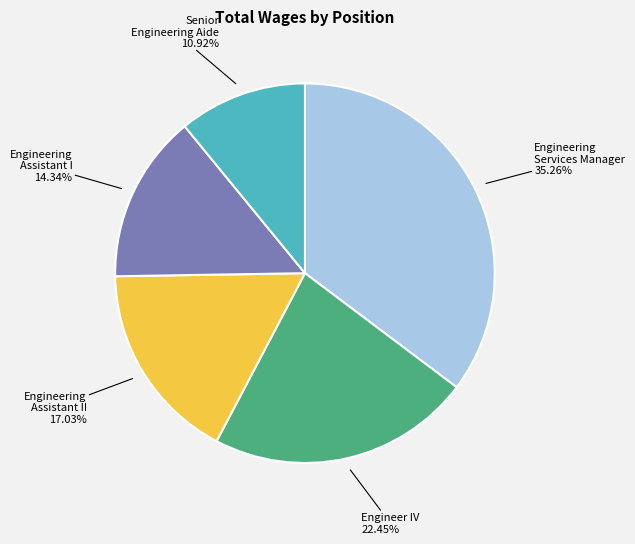

What is the smallest slice in the pie chart?

Senior Engineering Aide